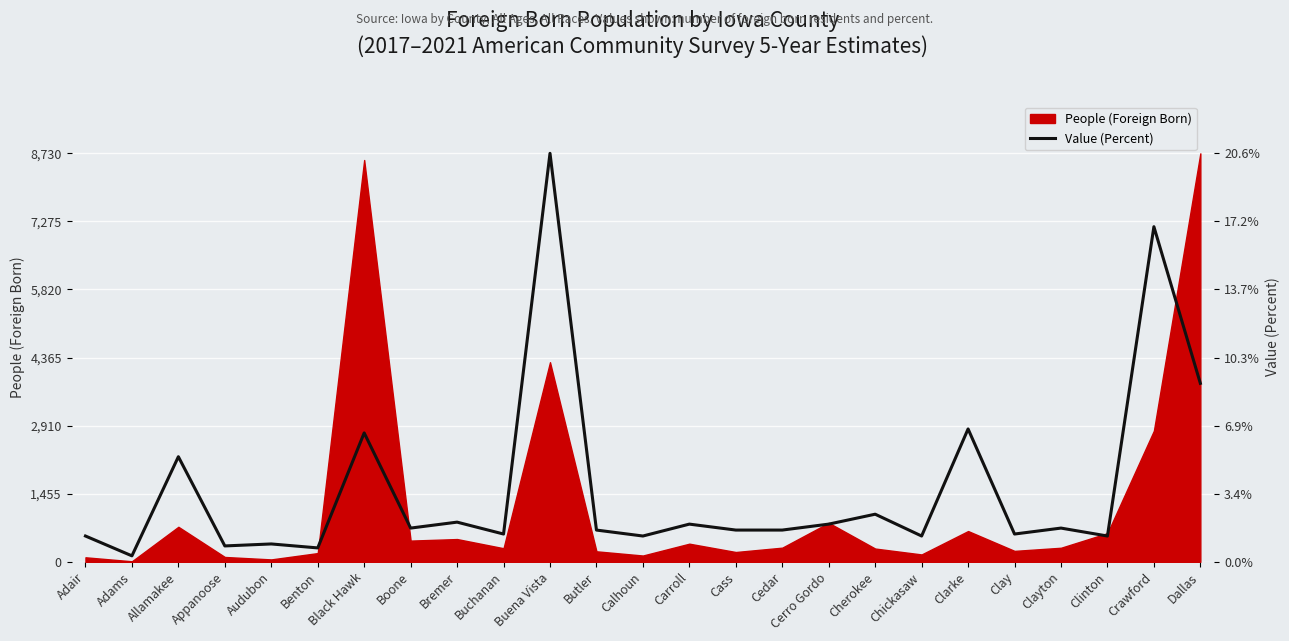

Which category has the lowest value across all series?

Adams